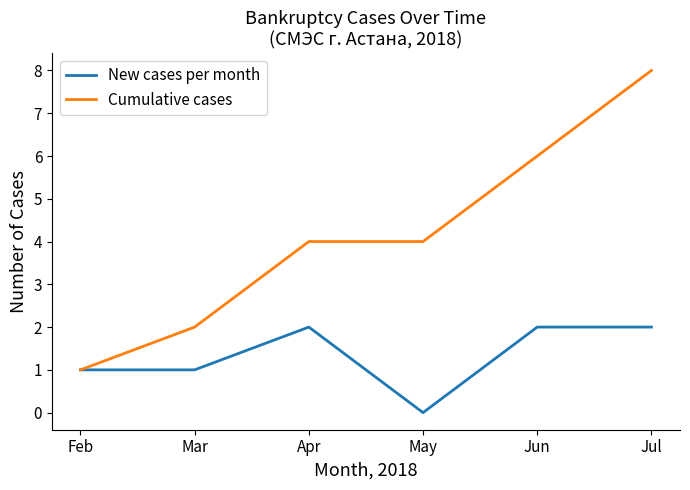

What is the difference between the Cumulative cases values at May and Jul?

4